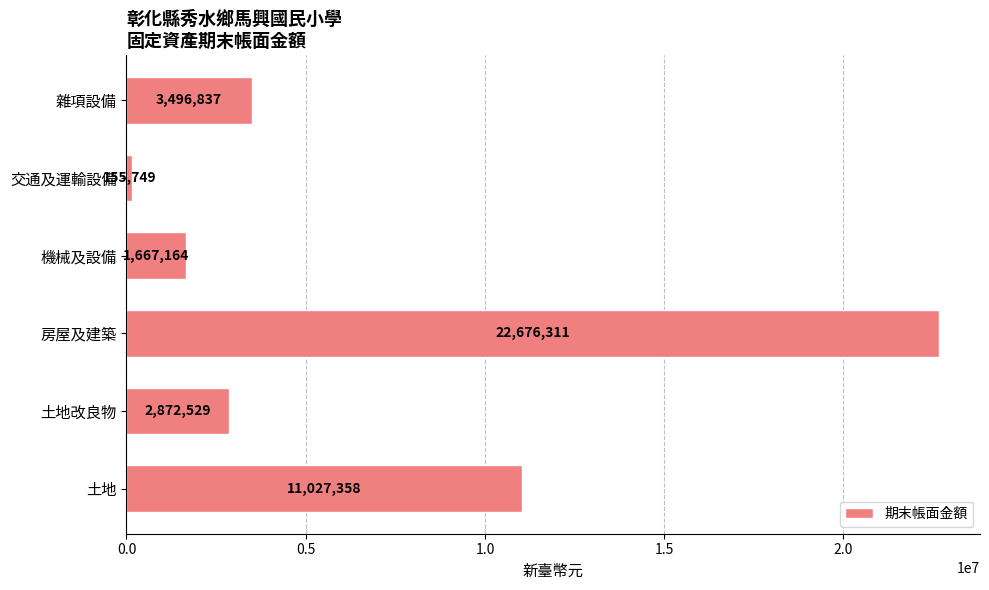

What is the sum of the values at 土地改良物 and 雜項設備?

6369366